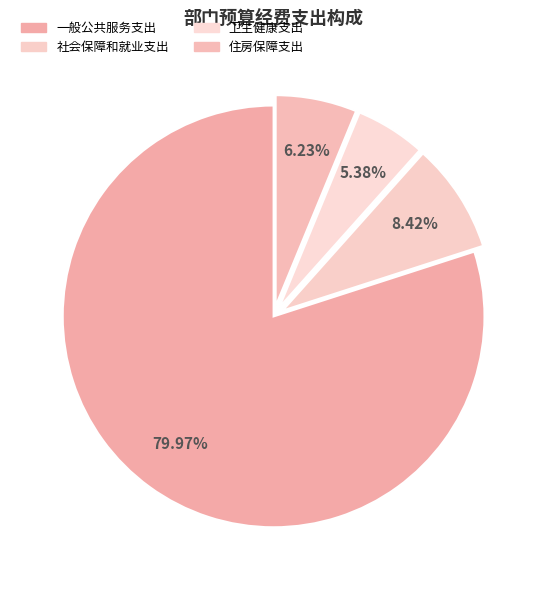

Which slice is the smallest?

卫生健康支出